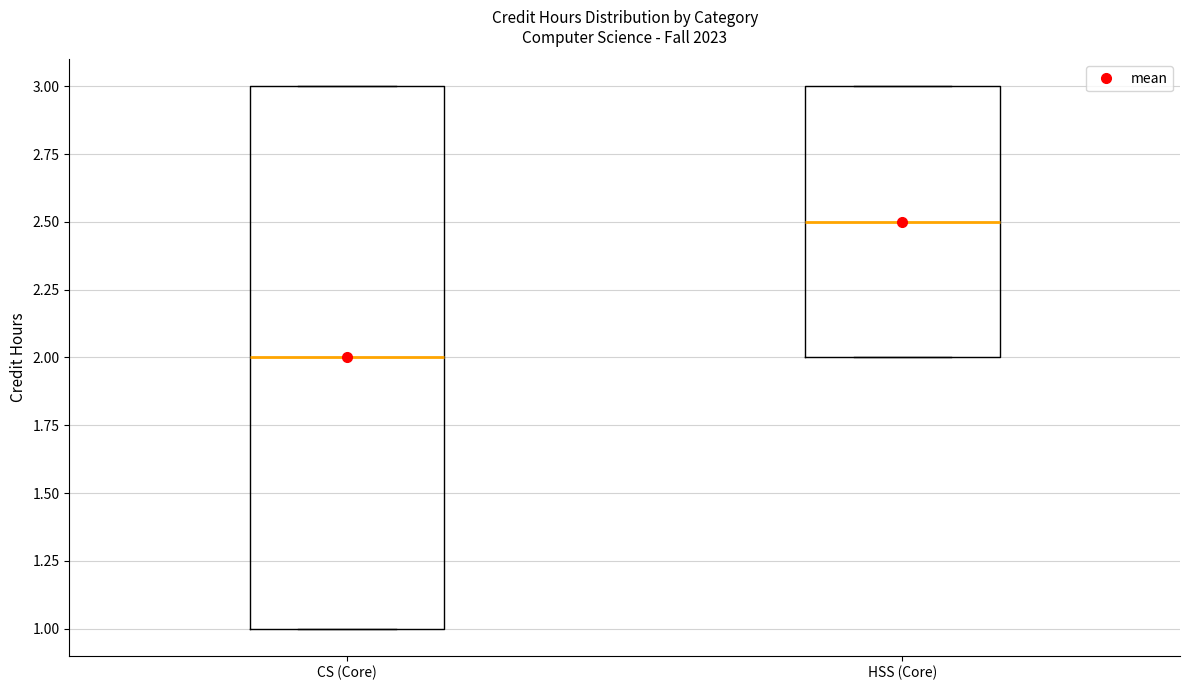

Reading left to right, read every box against the y-axis: the position of its median line, the range the box covers, and the ends of its whiskers. The values are not printed on the chart, so give them approximately, as read against the axis.

CS (Core): median 2.0, box 1.0 to 3.0, whiskers 1.0 to 3.0
HSS (Core): median 2.5, box 2.0 to 3.0, whiskers 2.0 to 3.0